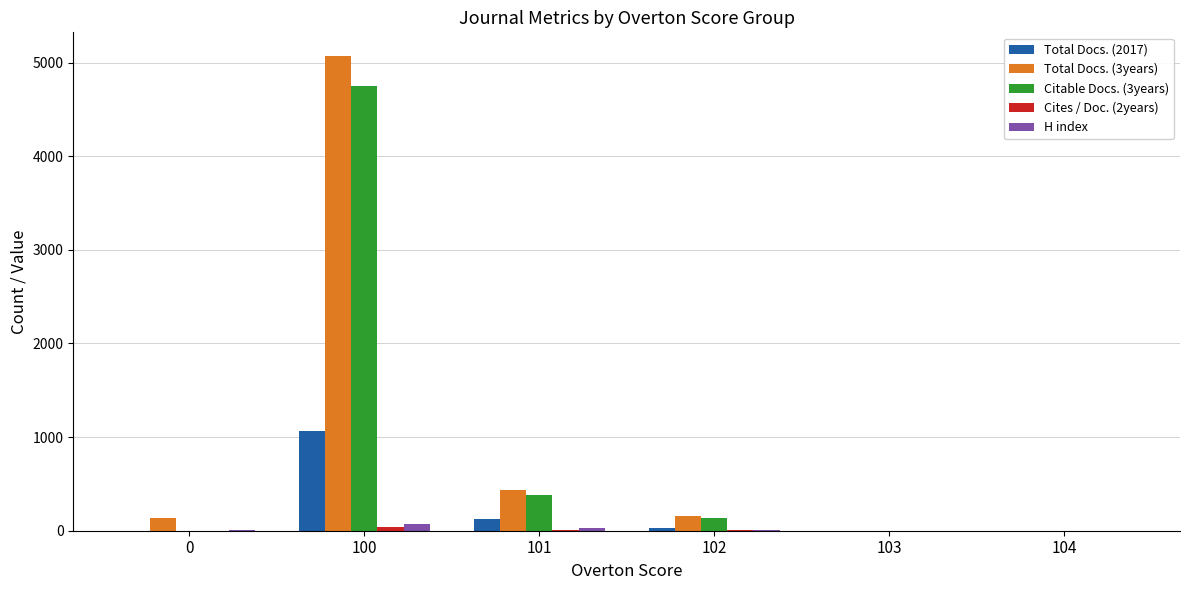

What is the maximum value shown in the chart?

5070